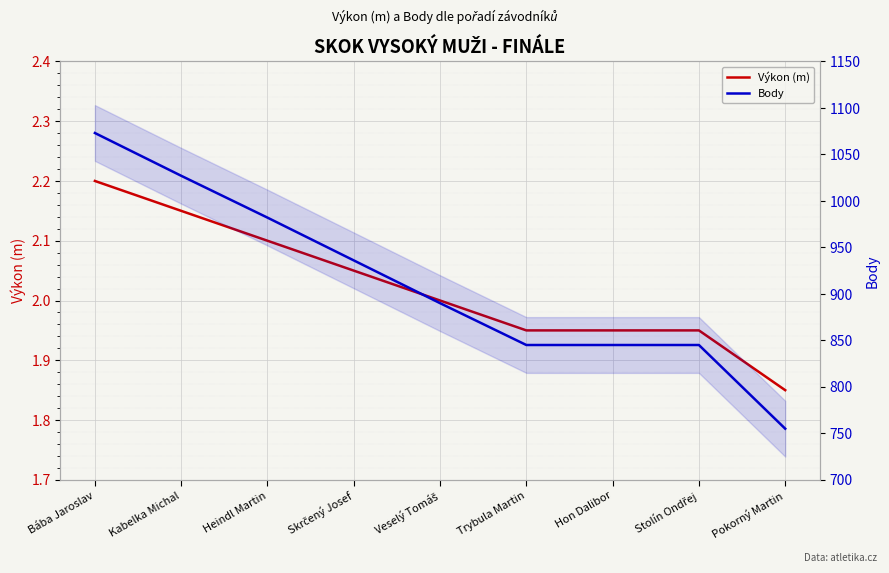

What is the spread (max minus min) of values at Pokorný Martin?

753.1